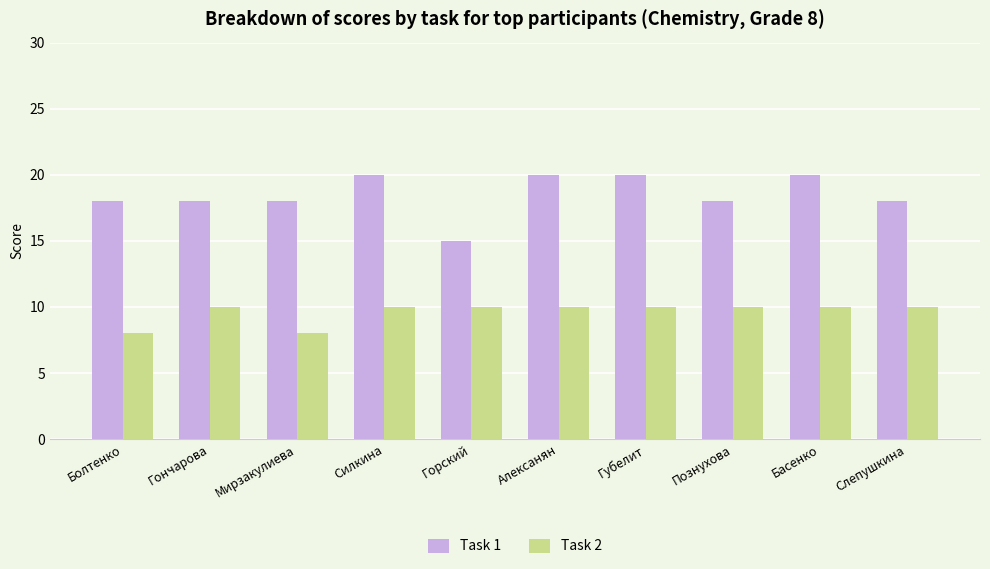

Does the chart contain stacked bars?

No